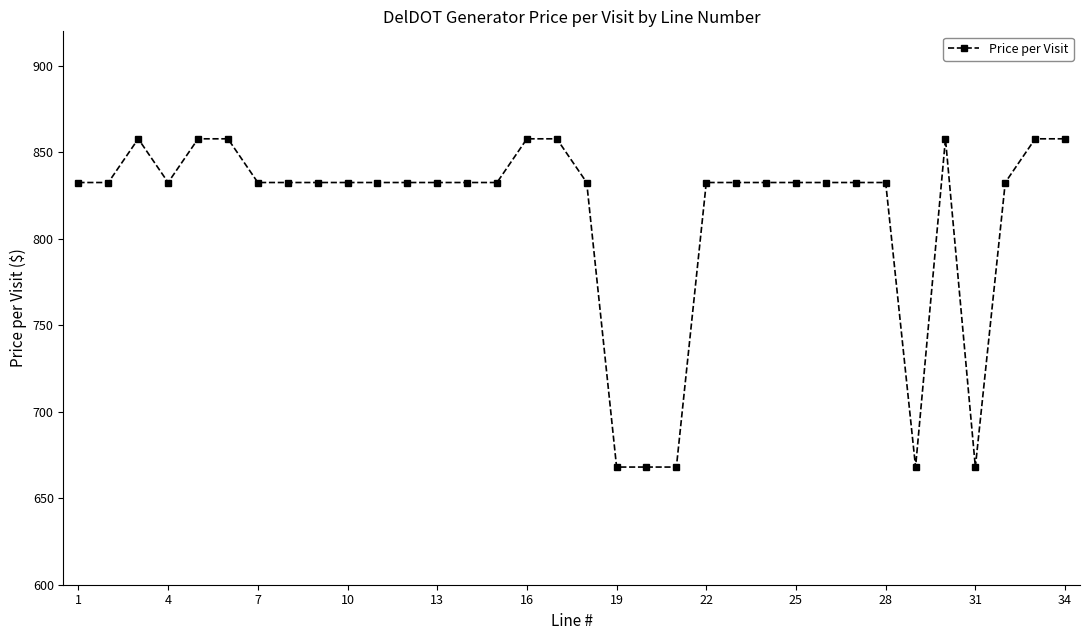

How many lines are shown in the chart?

1